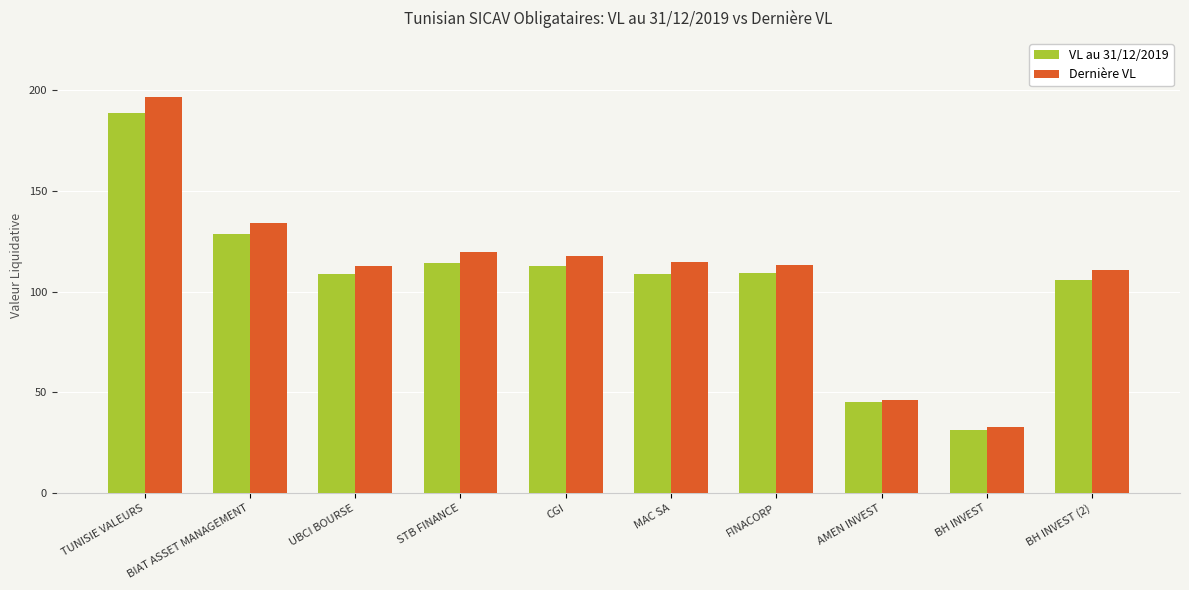

What is the difference between the VL au 31/12/2019 values at UBCI BOURSE and BIAT ASSET MANAGEMENT?

20.1